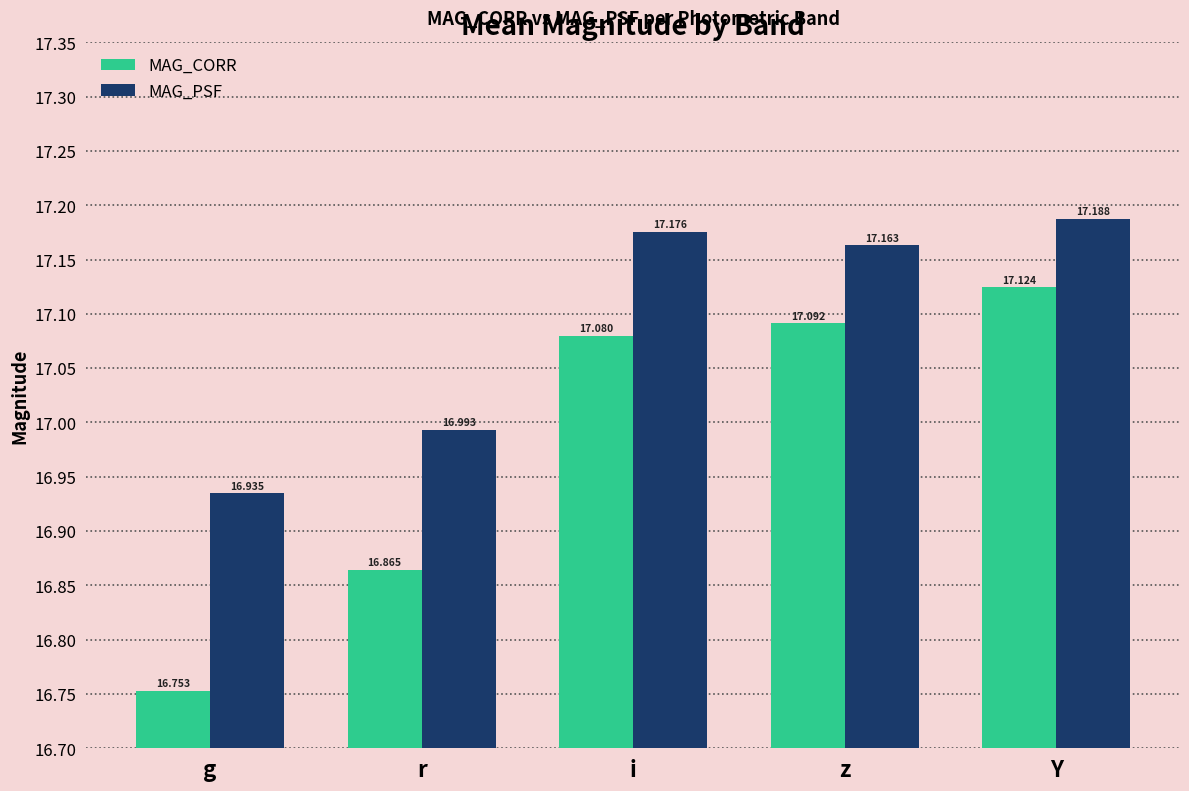

What is the spread (max minus min) of values at r?

0.1